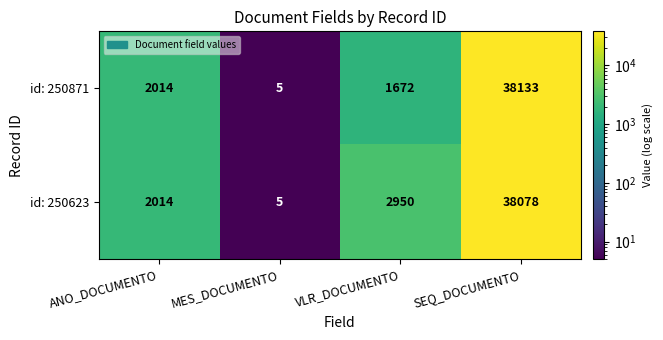

What is the sum of all id: 250871 values?

41824